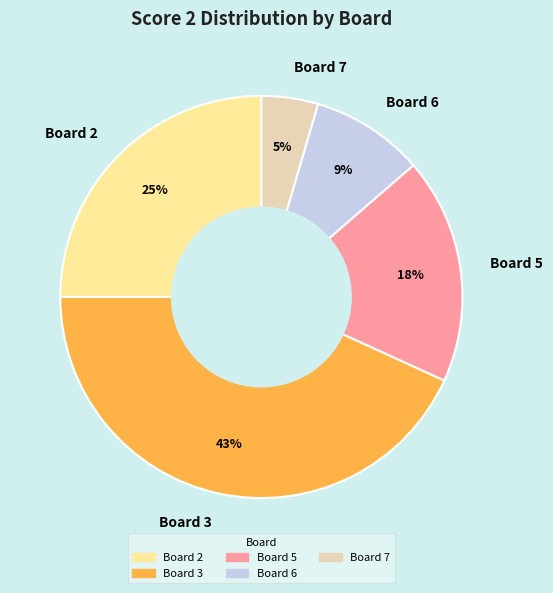

Which category has the biggest portion of the pie?

Board 3